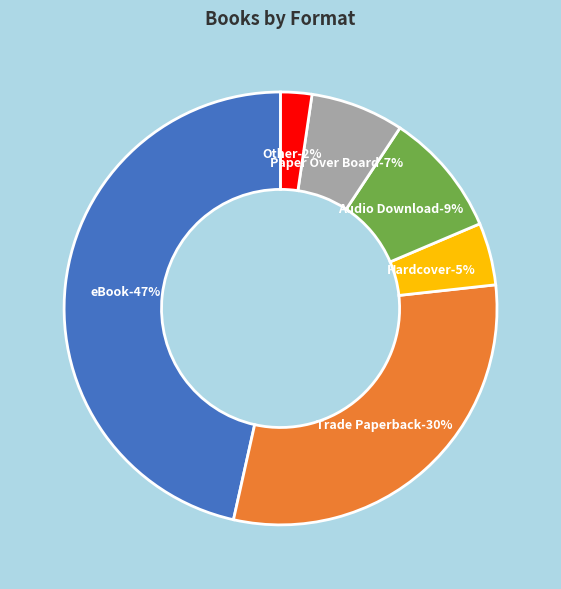

What percentage do Audio Download and Hardcover together represent?

14.0%